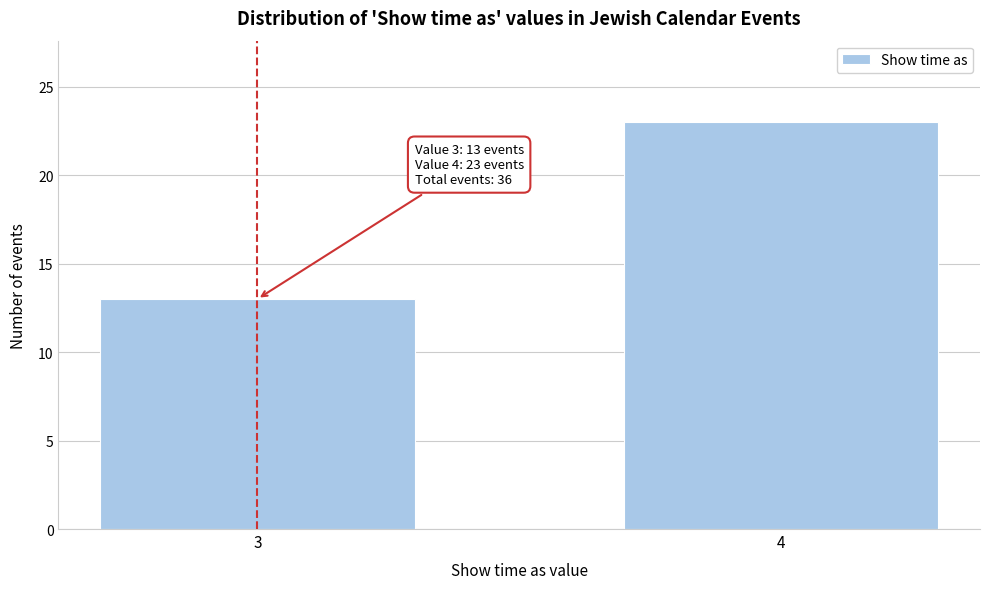

Reading left to right, extract all data points from this chart.

3=13	4=23